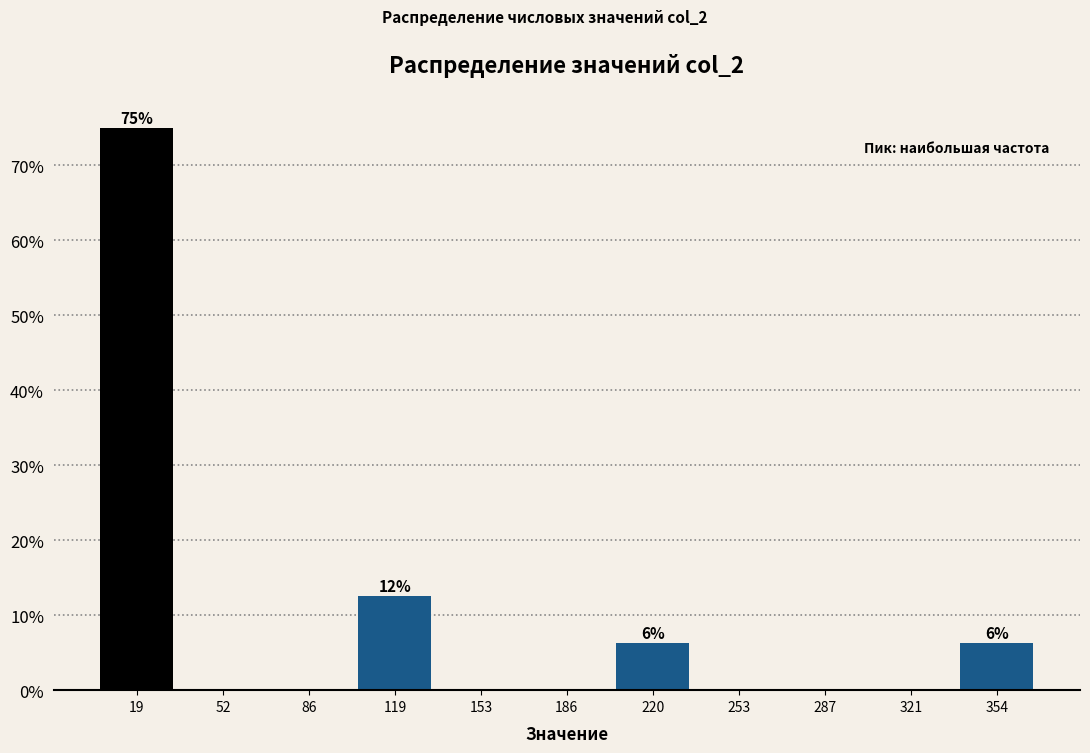

Over which range of the x-axis is the bar tallest?

0 to 35